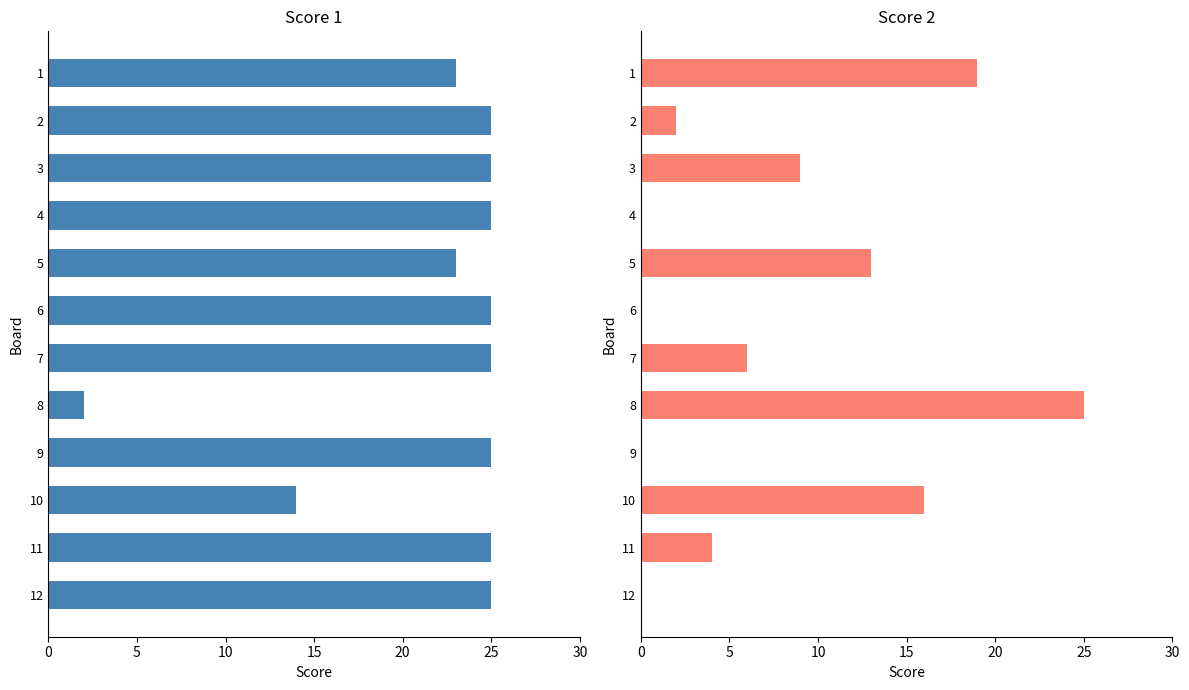

What is the minimum value for Score 1?

2